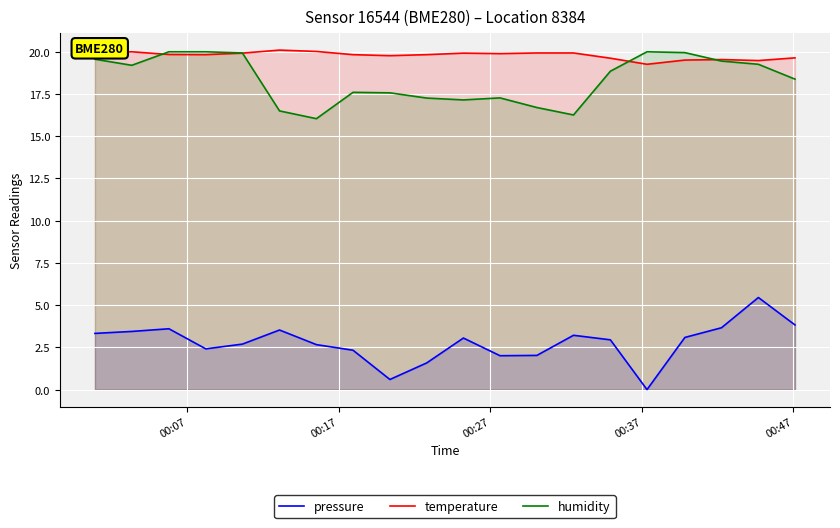

What is the lowest value of the humidity series?

16.0